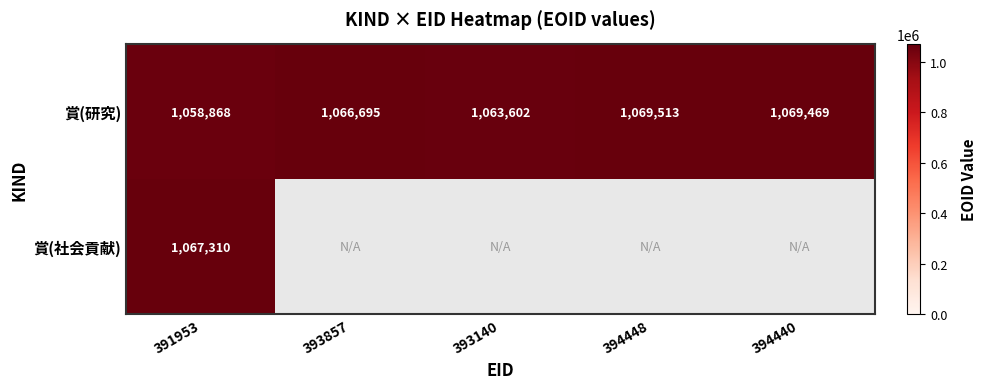

List the labels in order of 賞(研究) value, largest first.

394448, 394440, 393857, 393140, 391953